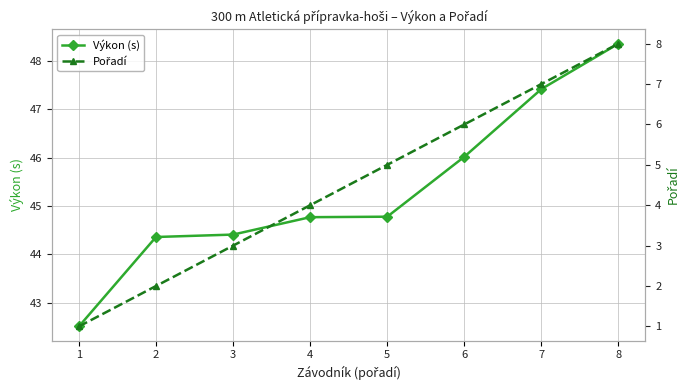

What is the value of the Výkon (s) point at the 5th from the left?

44.8